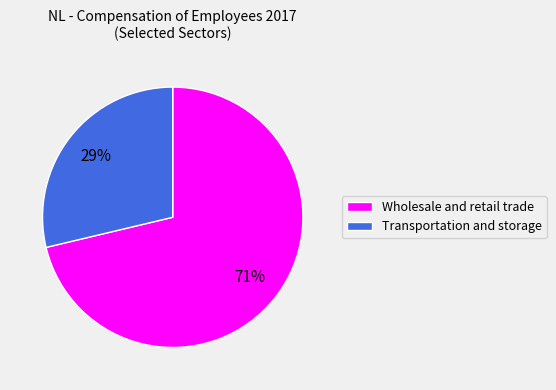

What is the smallest slice in the pie chart?

Transportation and storage